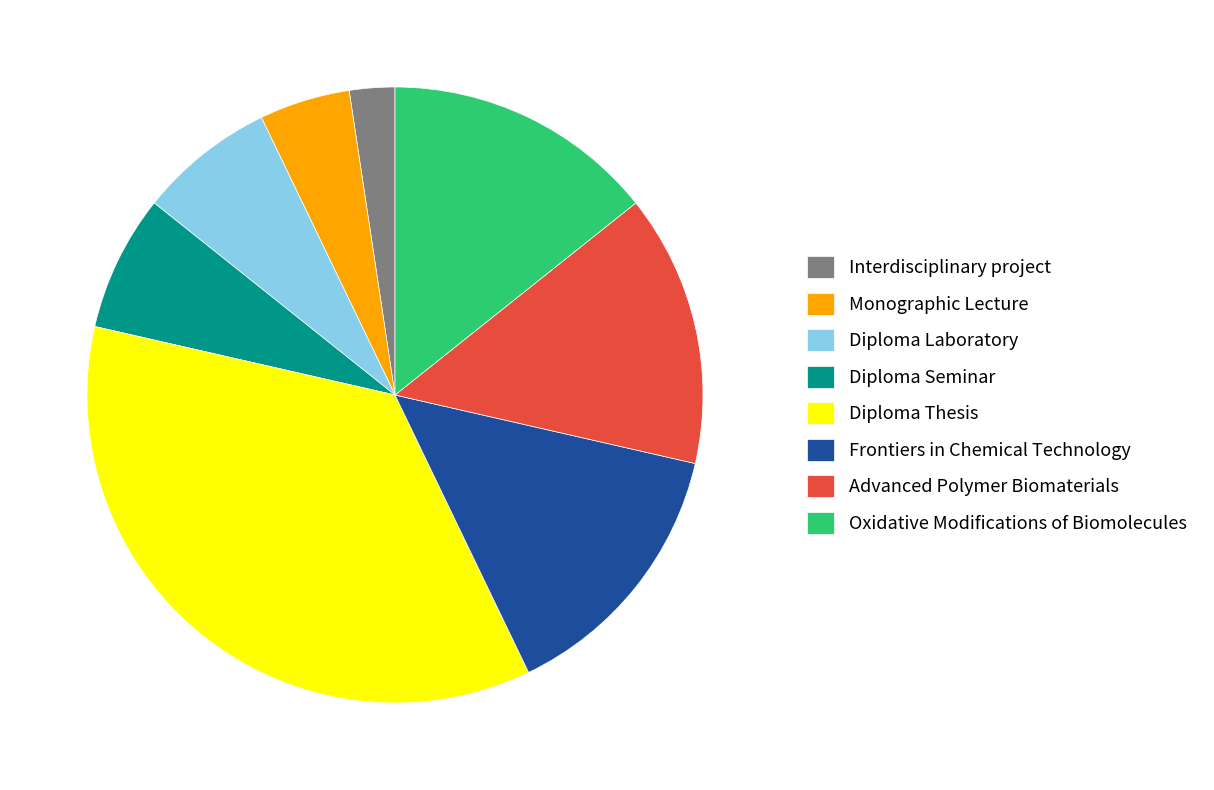

Do Diploma Laboratory and Diploma Seminar together represent more than half of the pie?

No